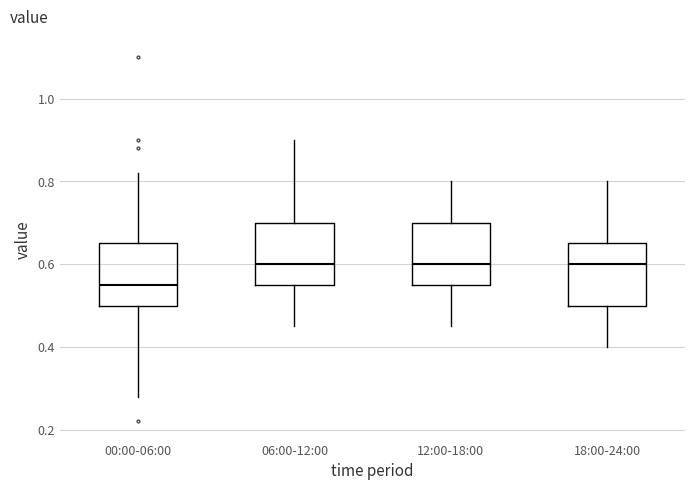

Reading left to right, transcribe this box plot: for each box, give where its median line is, the range the box spans, and where its two whiskers end, as read against the y-axis. The values are not printed on the chart, so give them approximately, as read against the axis.

00:00-06:00: median 0.56, box 0.50 to 0.66, whiskers 0.28 to 0.82
06:00-12:00: median 0.60, box 0.56 to 0.70, whiskers 0.46 to 0.90
12:00-18:00: median 0.60, box 0.56 to 0.70, whiskers 0.46 to 0.80
18:00-24:00: median 0.60, box 0.50 to 0.66, whiskers 0.40 to 0.80